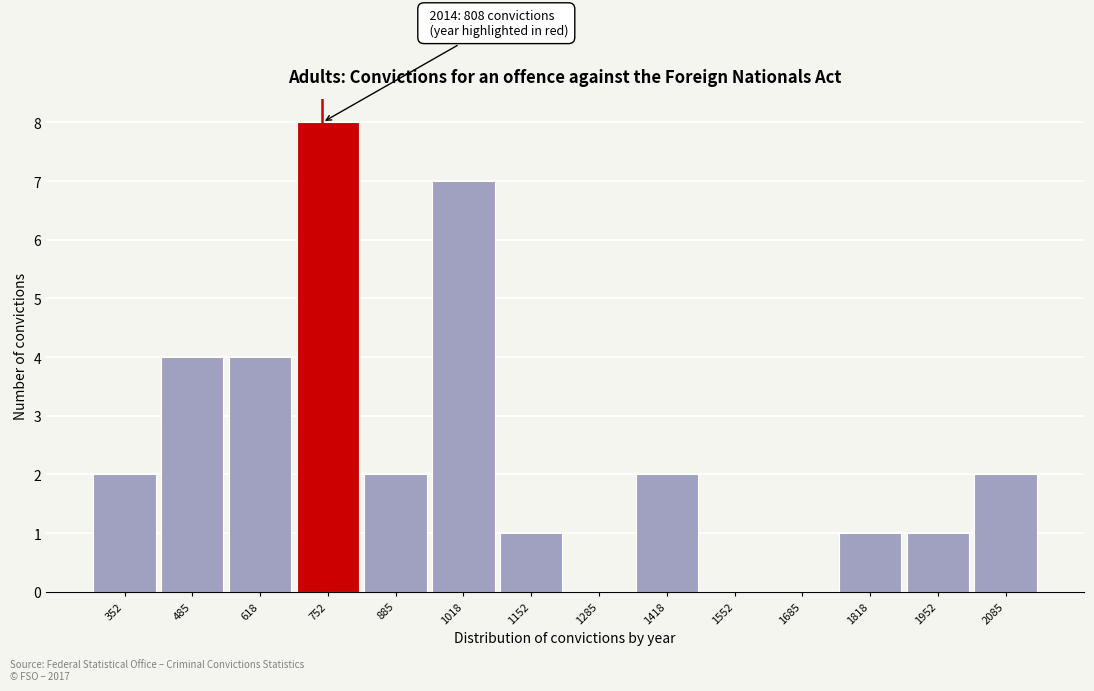

Reading right to left, extract all data points from this chart.

2085=2	1952=1	1818=1	1685=0	1552=0	1418=2	1285=0	1152=1	1018=7	885=2	752=8	618=4	485=4	352=2